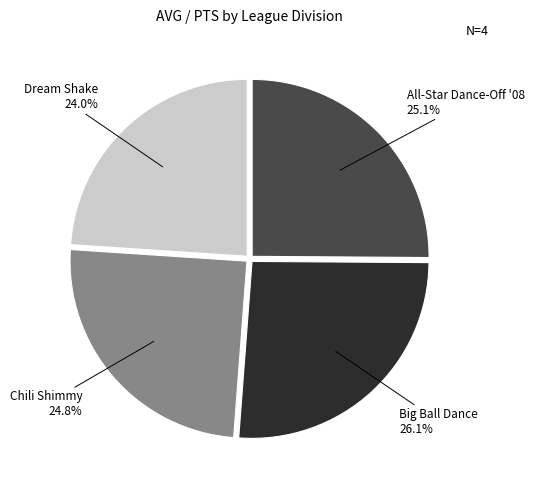

Does any single category account for the majority?

No